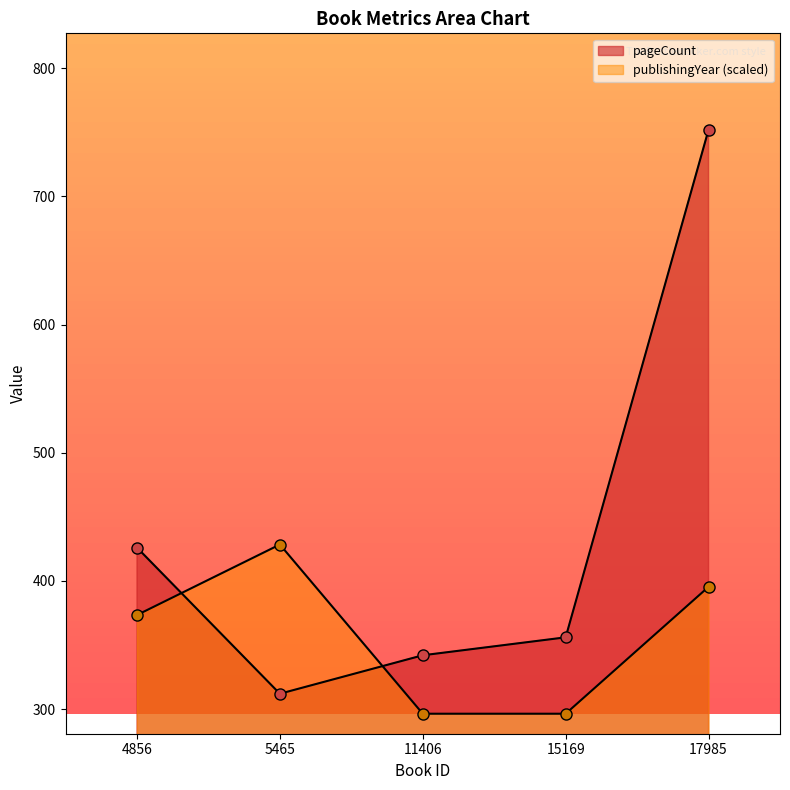

In publishingYear, how many points are higher than both neighbors (excluding endpoints)?

1